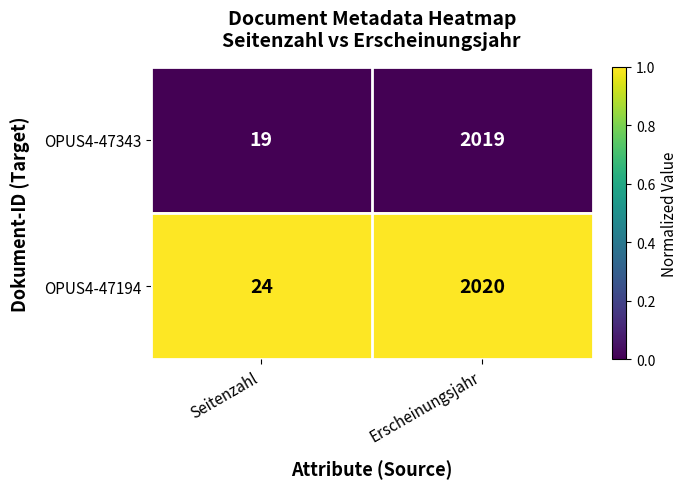

Rank the series by their average value, from highest to lowest.

OPUS4-47194, OPUS4-47343